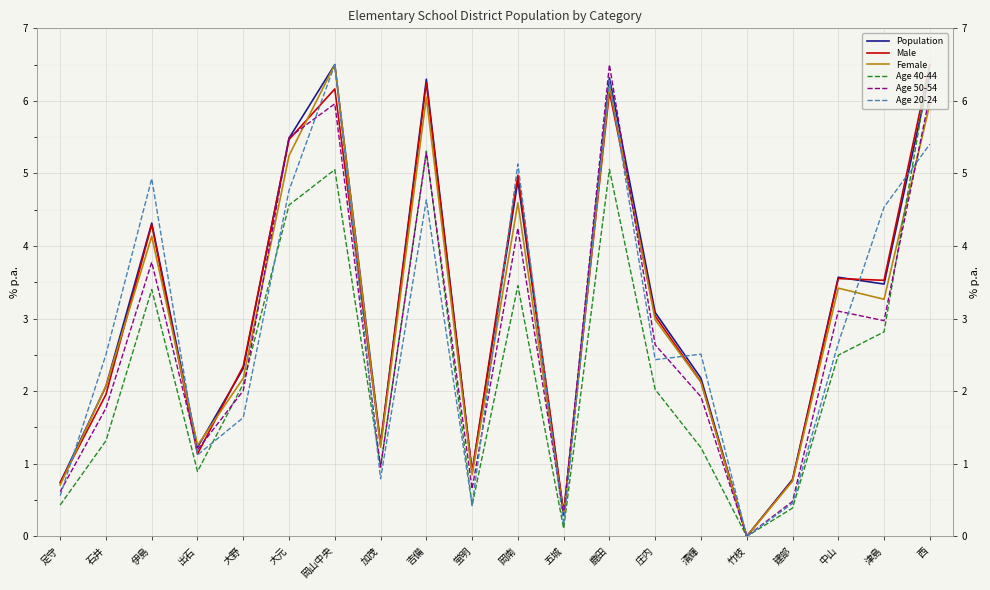

Is it true that Population equals 2.7 at 石井?

False